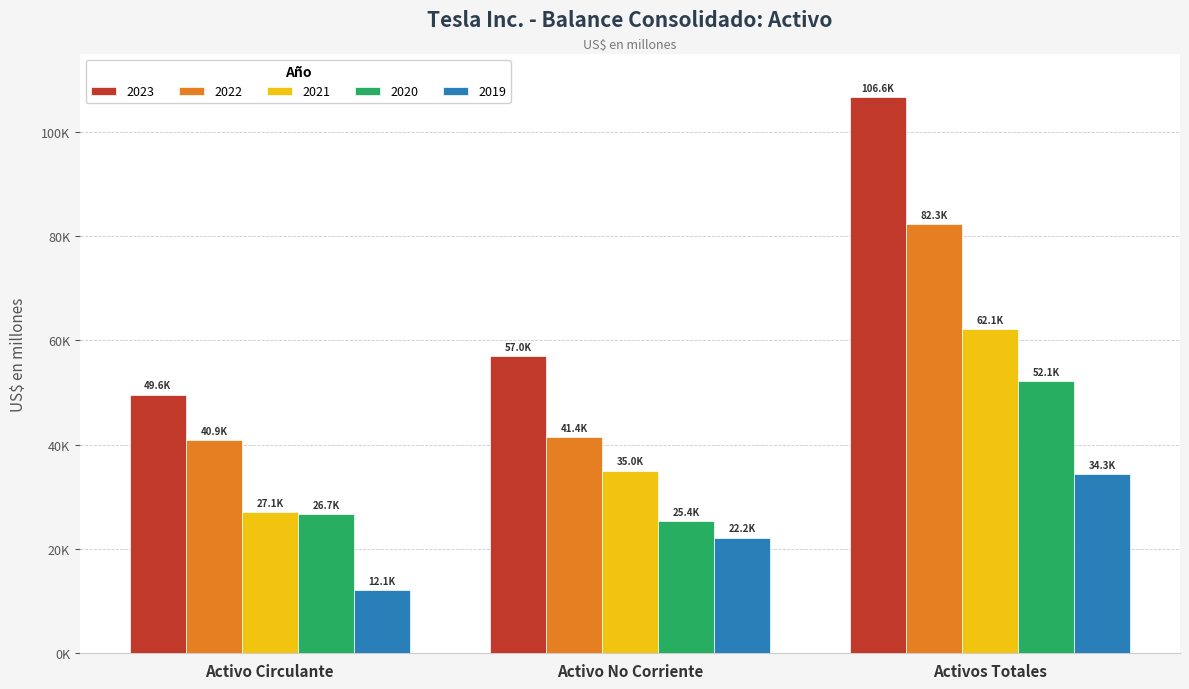

What are all the series names shown in the legend?

2023, 2022, 2021, 2020, 2019